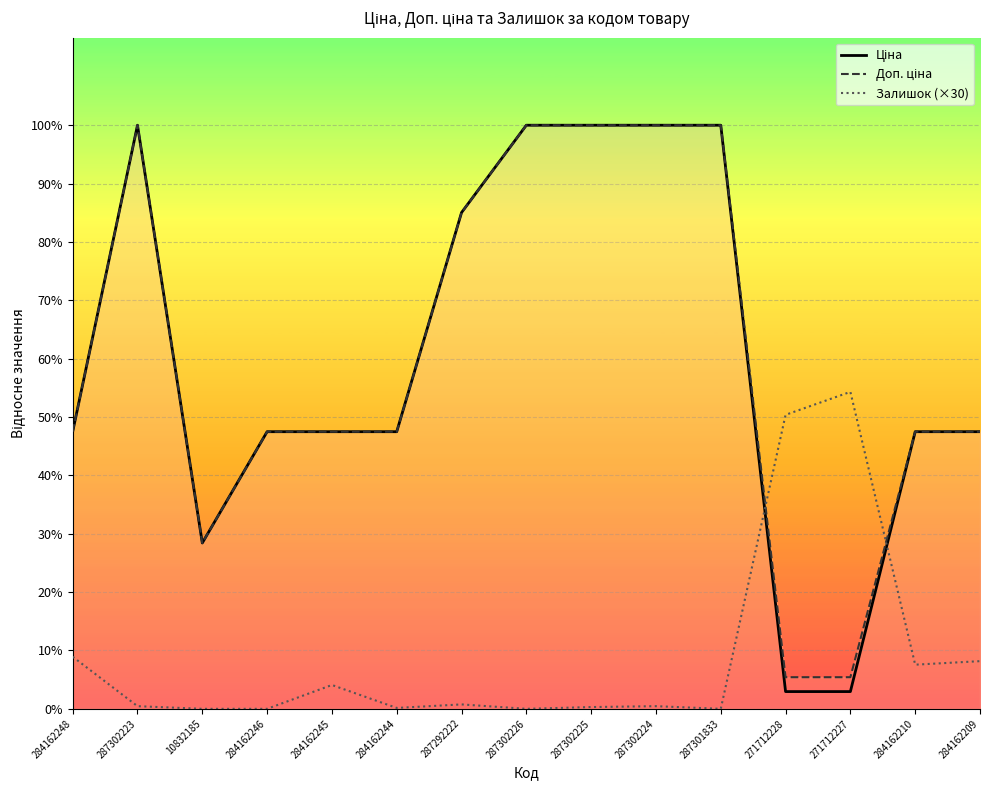

Reading left to right, what are all the values shown in this chart?

Ціна: 9416.9	19831.1	5636.0	9416.9	9416.9	9416.9	16863.2	19831.1	19831.1	19831.1	19831.1	586.0	586.0	9416.9	9416.9
Доп. ціна: 9416.9	19831.1	5636.0	9416.9	9416.9	9416.9	16863.2	19831.1	19831.1	19831.1	19831.1	1074.5	1074.5	9416.9	9416.9
Залишок (×30): 1770.0	90.0	0.0	0.0	810.0	30.0	150.0	0.0	60.0	90.0	0.0	9990.0	10770.0	1500.0	1620.0